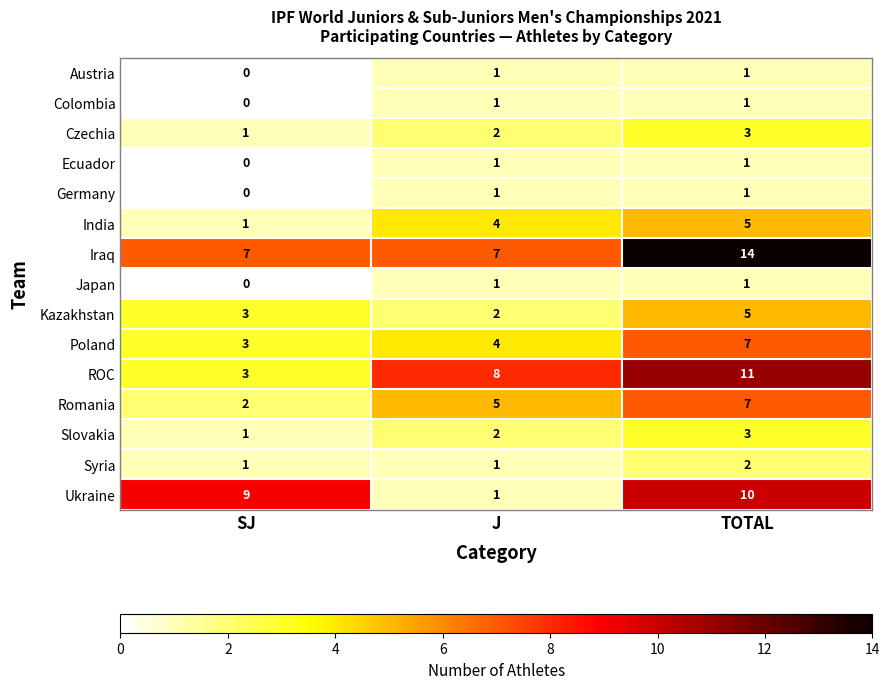

How many ROC values are between 3 and 11?

3